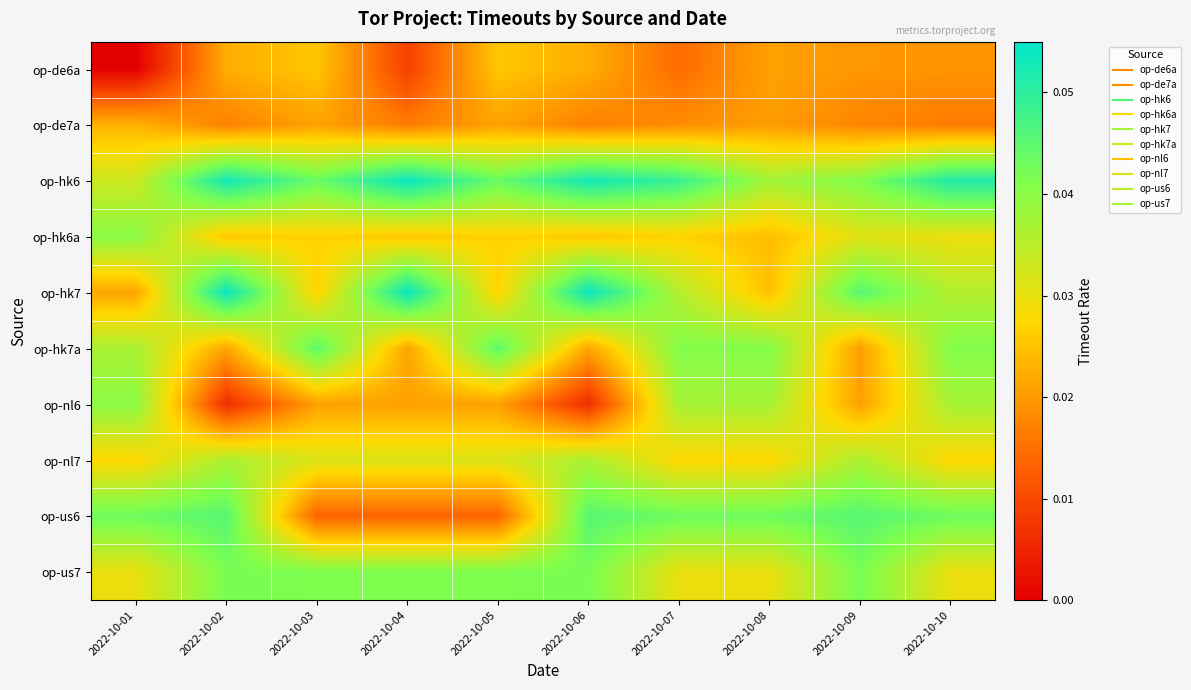

Which has a higher value, 2022-10-02 or 2022-10-05?

2022-10-05